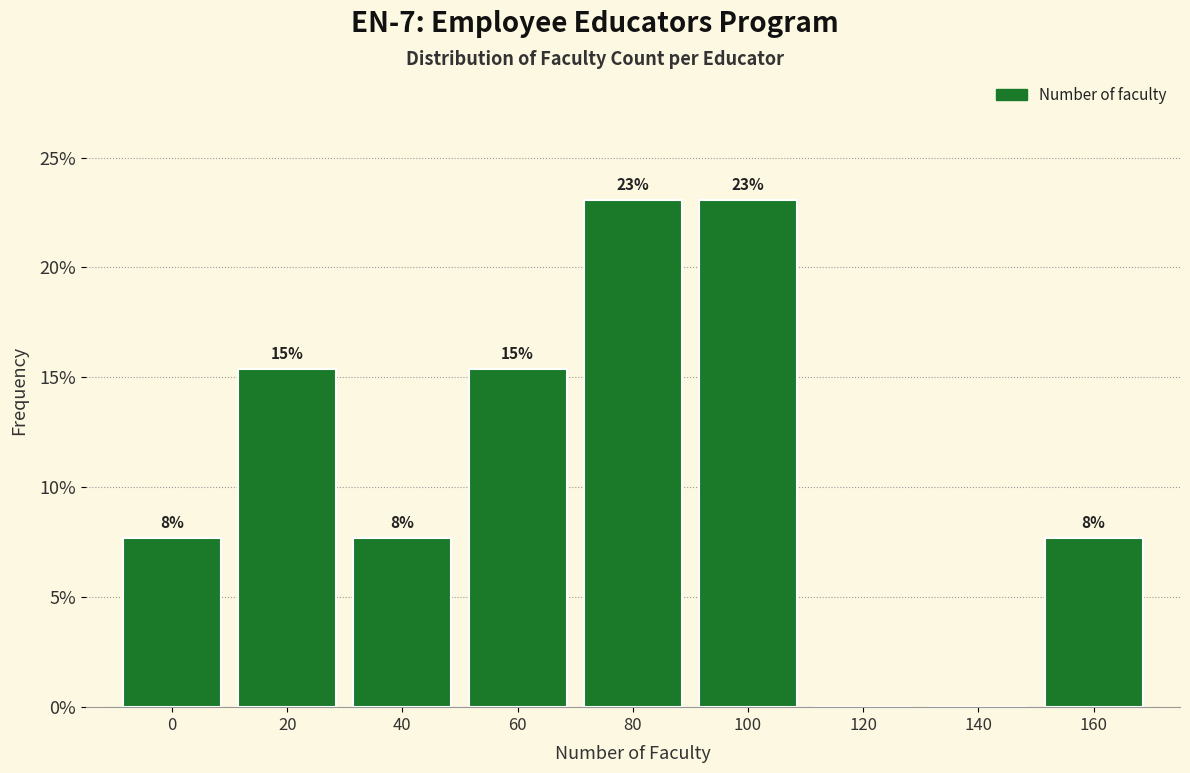

Are the bars horizontal?

No